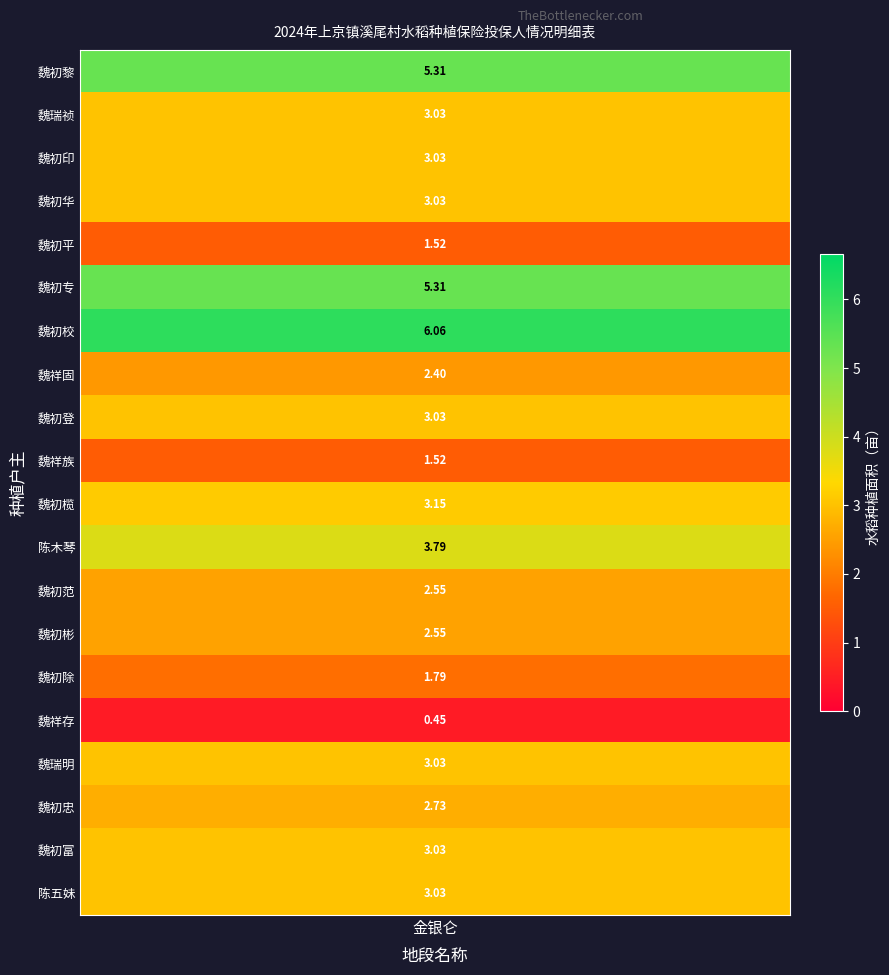

List the labels in order of value, smallest first.

魏祥存, 魏初平, 魏祥族, 魏初除, 魏祥固, 魏初范, 魏初彬, 魏初忠, 魏瑞祯, 魏初印, 魏初华, 魏初登, 魏瑞明, 魏初富, 陈五妹, 魏初榄, 陈木琴, 魏初黎, 魏初专, 魏初校